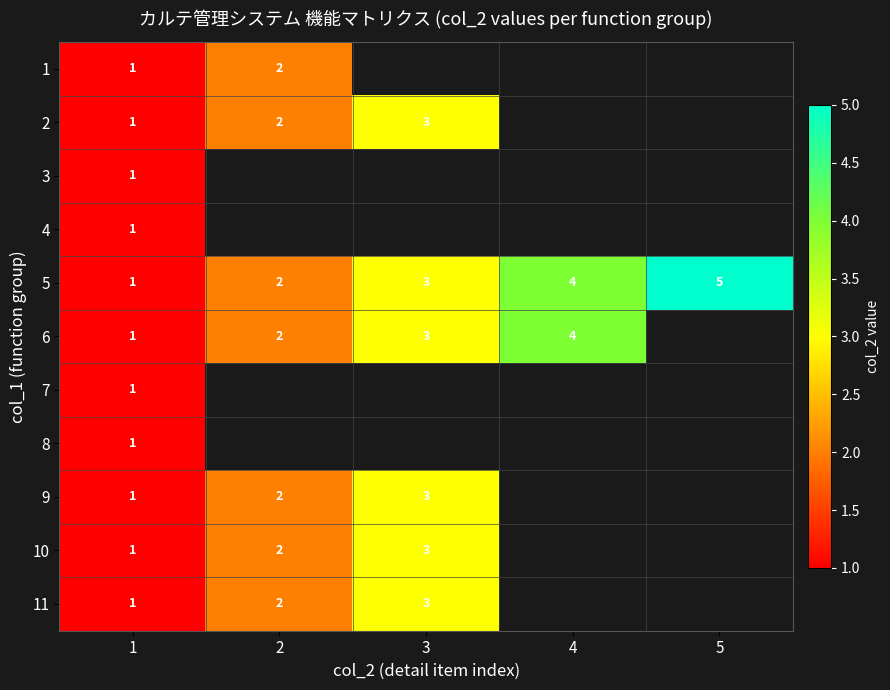

Is it true that 2 equals 2 at 2?

True